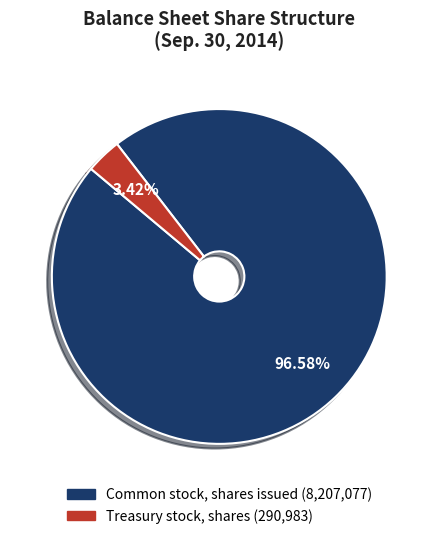

Rank the categories by value from highest to lowest.

Common stock, shares issued, Treasury stock, shares